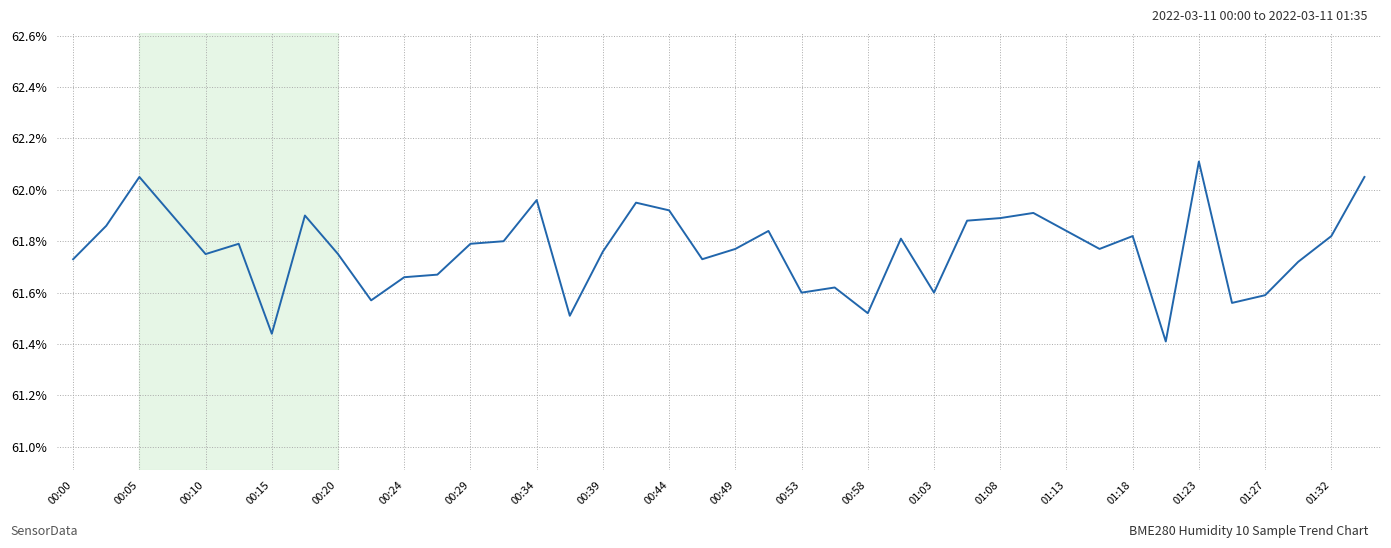

What is the sum of all values?

2470.6